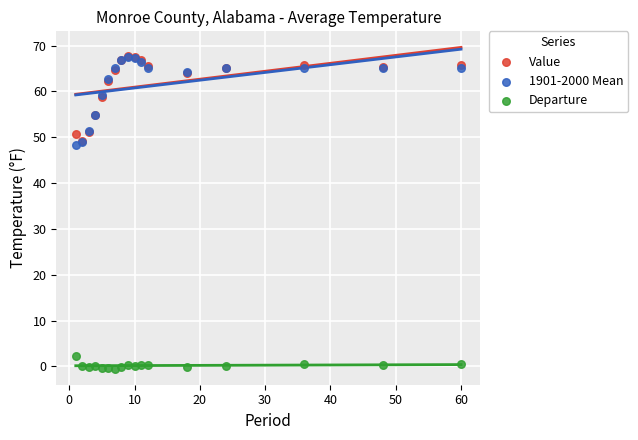

Which series contains the lowest Y value?

Departure